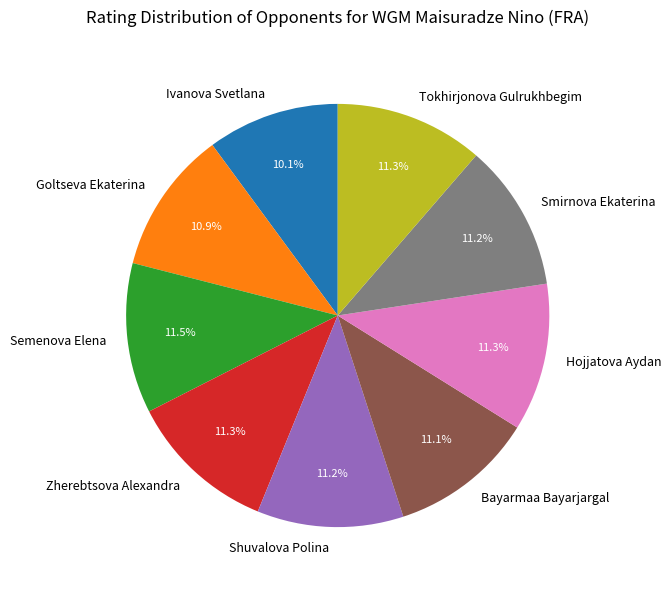

How many segments does this pie chart have?

9